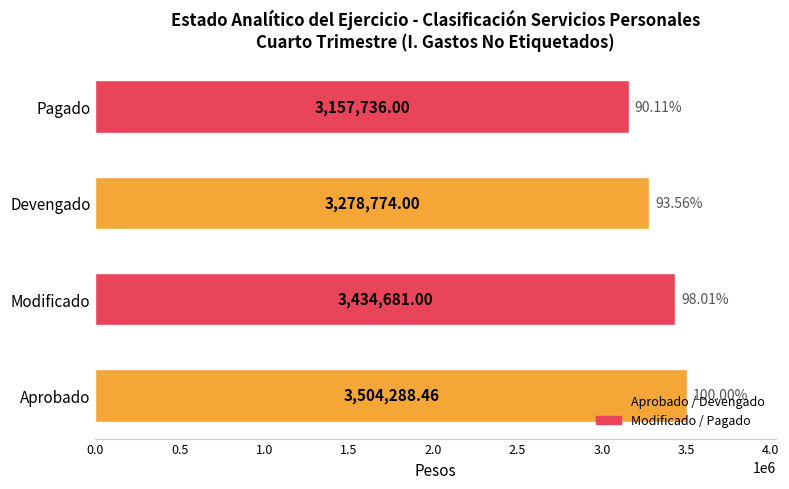

Where is the data nearest to the value 3331012?

Devengado